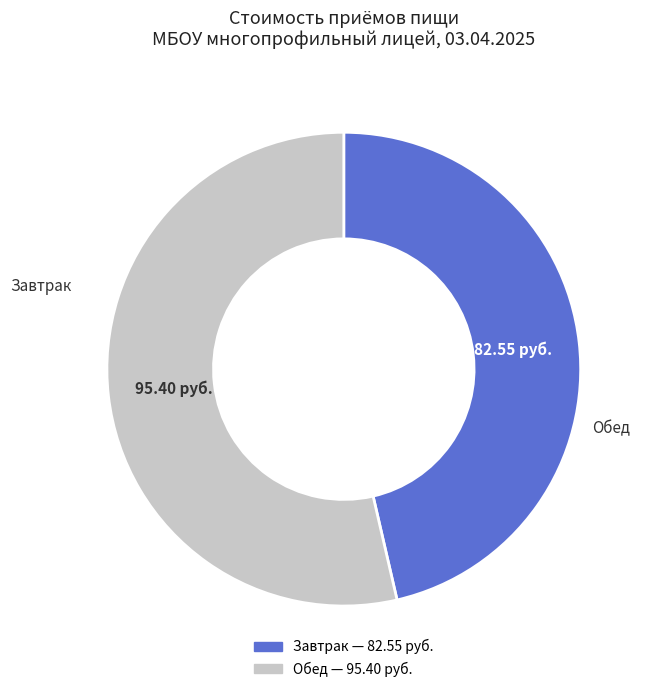

Is there a majority slice in this chart?

Yes